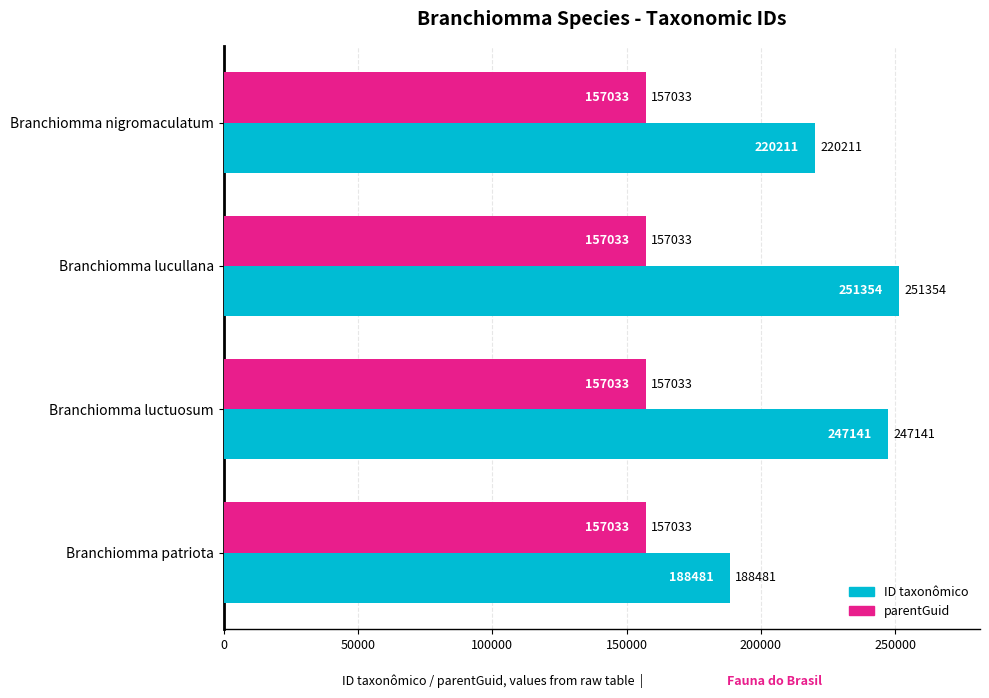

Between Branchiomma lucullana and Branchiomma patriota, which series saw the biggest shift?

ID taxonômico